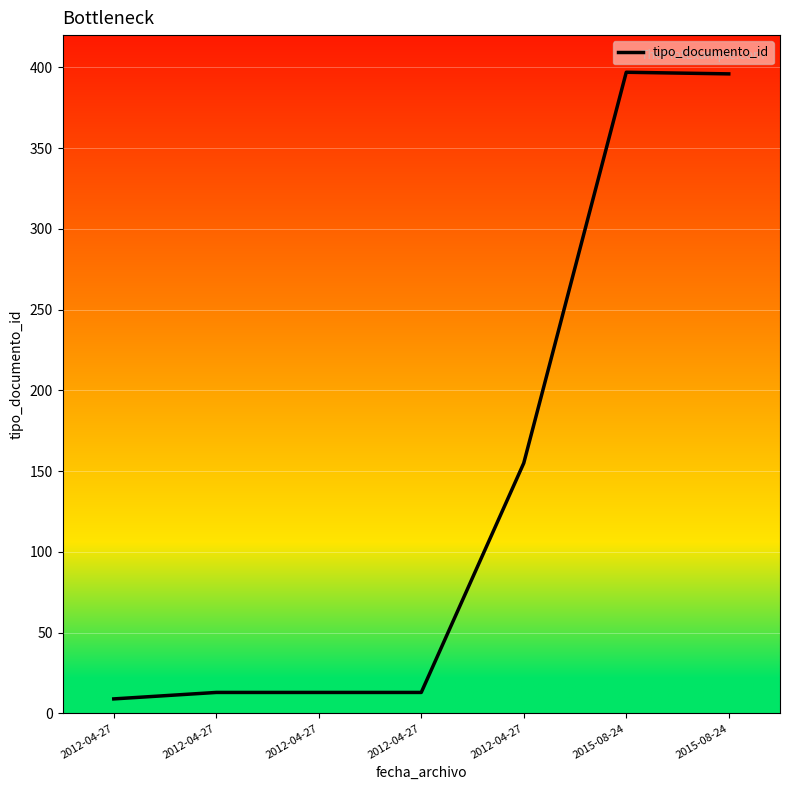

Is this an area chart (filled region under the line)?

No